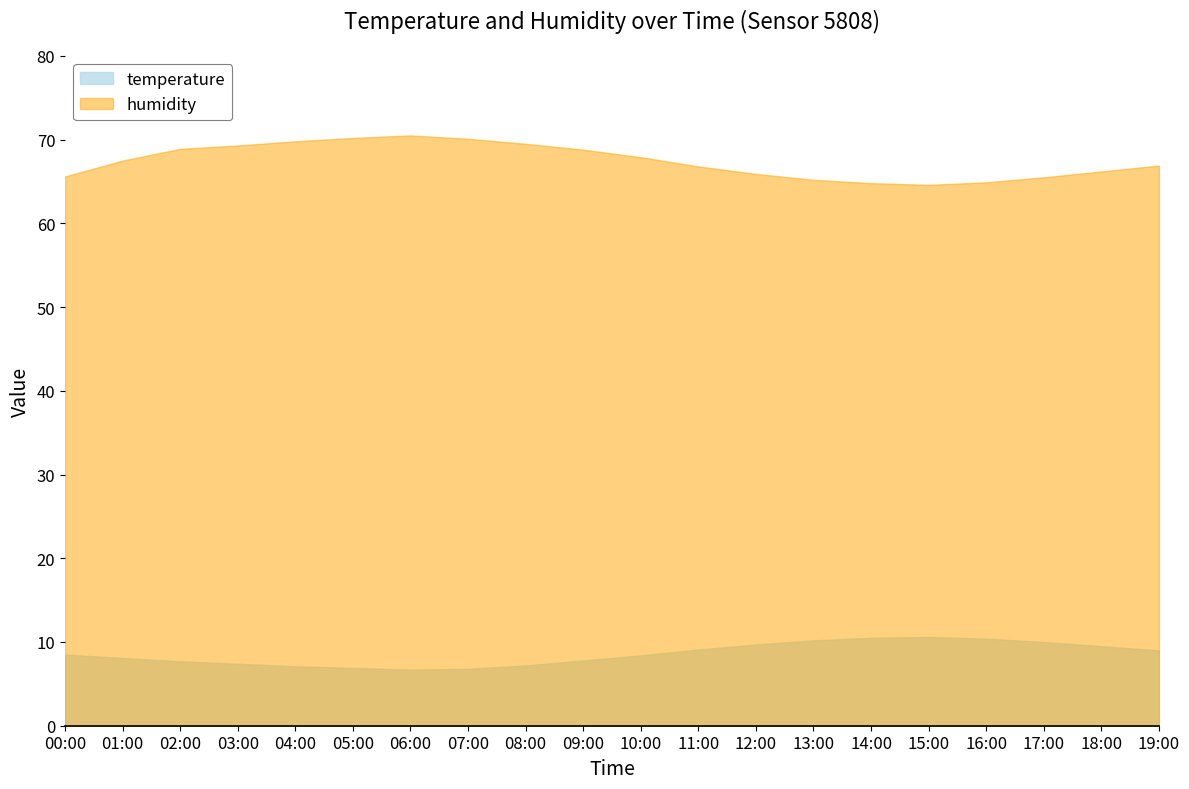

True or false: temperature and humidity cross at least once.

False